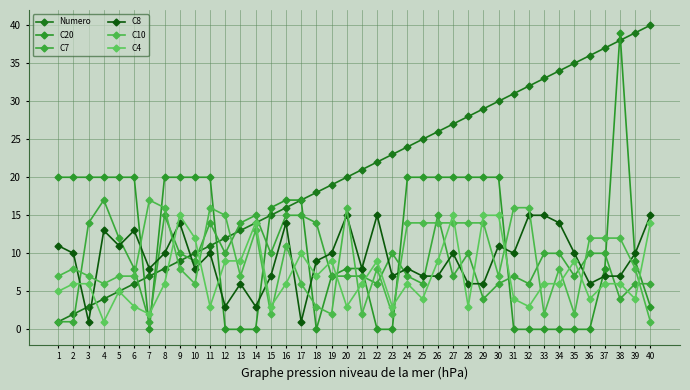

Reading left to right, list all the values displayed in this chart.

Numero: 1=1	2=2	3=3	4=4	5=5	6=6	7=7	8=8	9=9	10=10	11=11	12=12	13=13	14=14	15=15	16=16	17=17	18=18	19=19	20=20	21=21	22=22	23=23	24=24	25=25	26=26	27=27	28=28	29=29	30=30	31=31	32=32	33=33	34=34	35=35	36=36	37=37	38=38	39=39	40=40
C20: 1=20	2=20	3=20	4=20	5=20	6=20	7=0	8=20	9=20	10=20	11=20	12=0	13=0	14=0	15=16	16=17	17=17	18=0	19=7	20=8	21=8	22=0	23=0	24=20	25=20	26=20	27=20	28=20	29=20	30=20	31=0	32=0	33=0	34=0	35=0	36=0	37=8	38=39	39=9	40=3
C7: 1=1	2=1	3=14	4=17	5=12	6=8	7=1	8=15	9=10	10=9	11=14	12=10	13=14	14=15	15=10	16=15	17=15	18=14	19=7	20=7	21=7	22=6	23=10	24=7	25=6	26=15	27=7	28=10	29=4	30=6	31=7	32=6	33=10	34=10	35=7	36=10	37=10	38=4	39=6	40=6
C8: 1=11	2=10	3=1	4=13	5=11	6=13	7=8	8=10	9=14	10=8	11=10	12=3	13=6	14=3	15=7	16=14	17=1	18=9	19=10	20=15	21=8	22=15	23=7	24=8	25=7	26=7	27=10	28=6	29=6	30=11	31=10	32=15	33=15	34=14	35=10	36=6	37=7	38=7	39=10	40=15
C10: 1=7	2=8	3=7	4=6	5=7	6=7	7=17	8=16	9=8	10=6	11=16	12=15	13=7	14=13	15=2	16=11	17=6	18=3	19=2	20=16	21=2	22=8	23=2	24=14	25=14	26=14	27=14	28=14	29=14	30=7	31=16	32=16	33=2	34=8	35=2	36=12	37=12	38=12	39=8	40=1
C4: 1=5	2=6	3=6	4=1	5=5	6=3	7=2	8=6	9=15	10=12	11=3	12=9	13=9	14=14	15=3	16=6	17=10	18=7	19=9	20=3	21=6	22=9	23=3	24=6	25=4	26=9	27=15	28=3	29=15	30=15	31=4	32=3	33=6	34=6	35=9	36=4	37=6	38=6	39=4	40=14